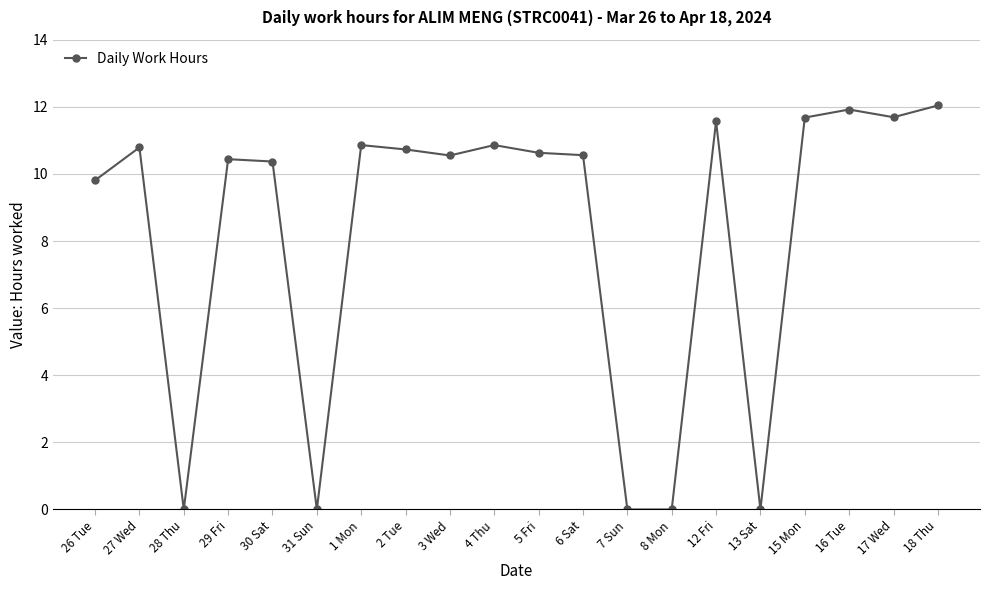

At which category does the data reach its first local peak?

27 Wed